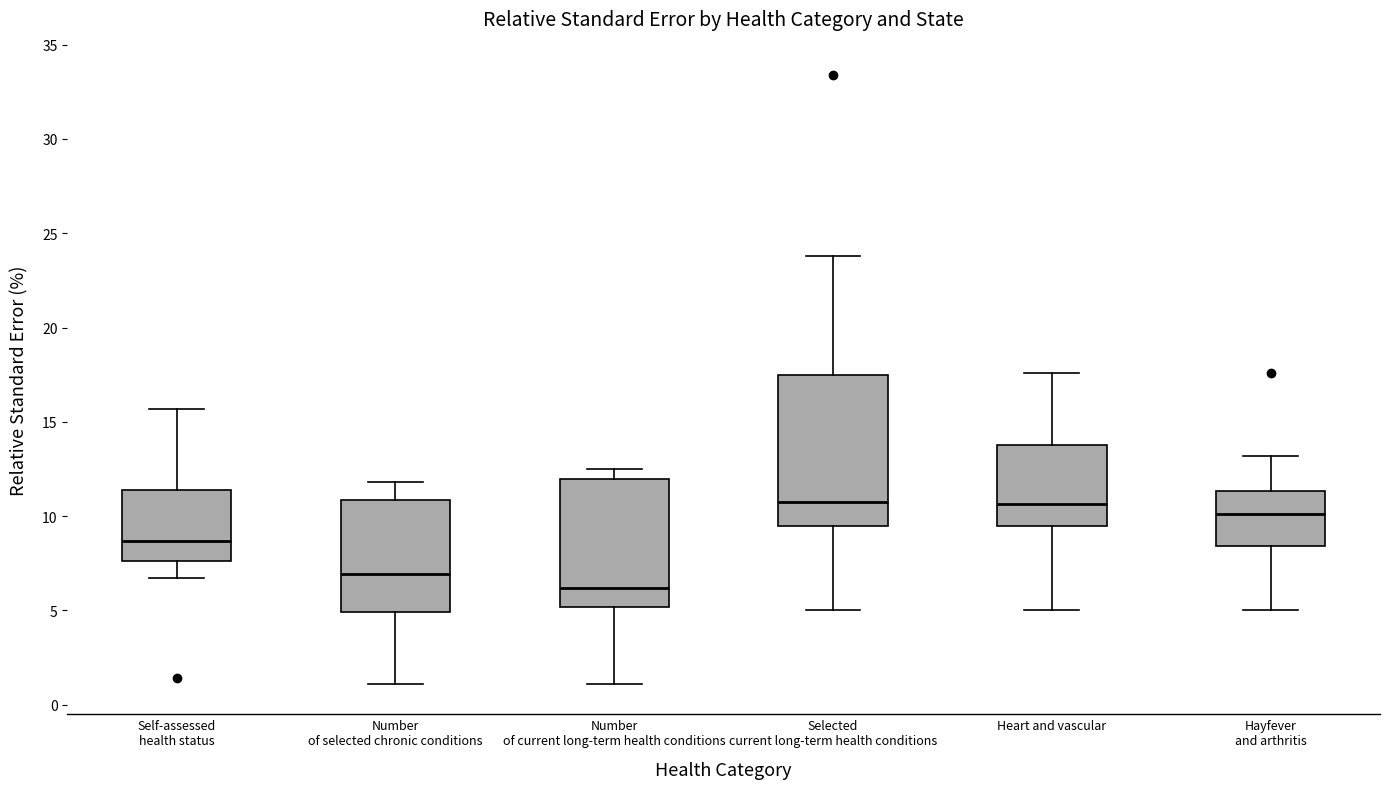

Reading left to right, read every box against the y-axis: the position of its median line, the range the box covers, and the ends of its whiskers. The values are not printed on the chart, so give them approximately, as read against the axis.

Self-assessed health status: median 8.5, box 7.5 to 11.5, whiskers 6.5 to 15.5
Number of selected chronic conditions: median 7.0, box 5.0 to 11.0, whiskers 1.0 to 12.0
Number of current long-term health conditions: median 6.0, box 5.0 to 12.0, whiskers 1.0 to 12.5
Selected current long-term health conditions: median 11.0, box 9.5 to 17.5, whiskers 5.0 to 24.0
Heart and vascular: median 10.5, box 9.5 to 14.0, whiskers 5.0 to 17.5
Hayfever and arthritis: median 10.0, box 8.5 to 11.5, whiskers 5.0 to 13.0